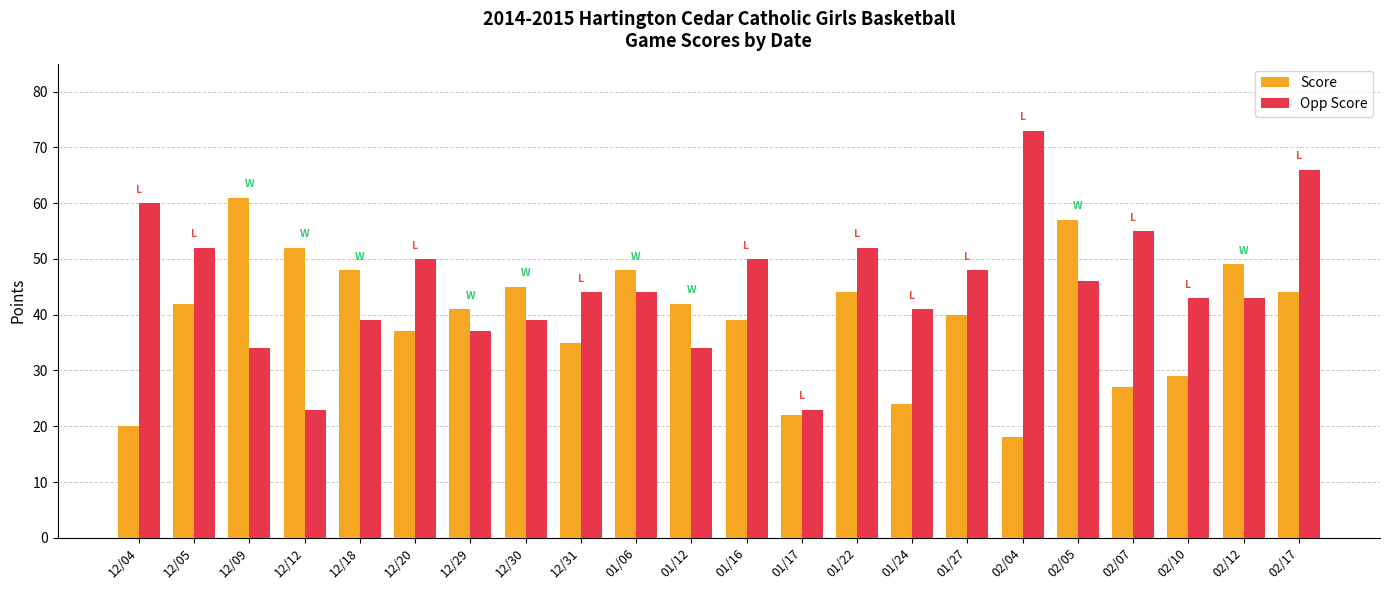

What is the sum of all Opp Score values?

996